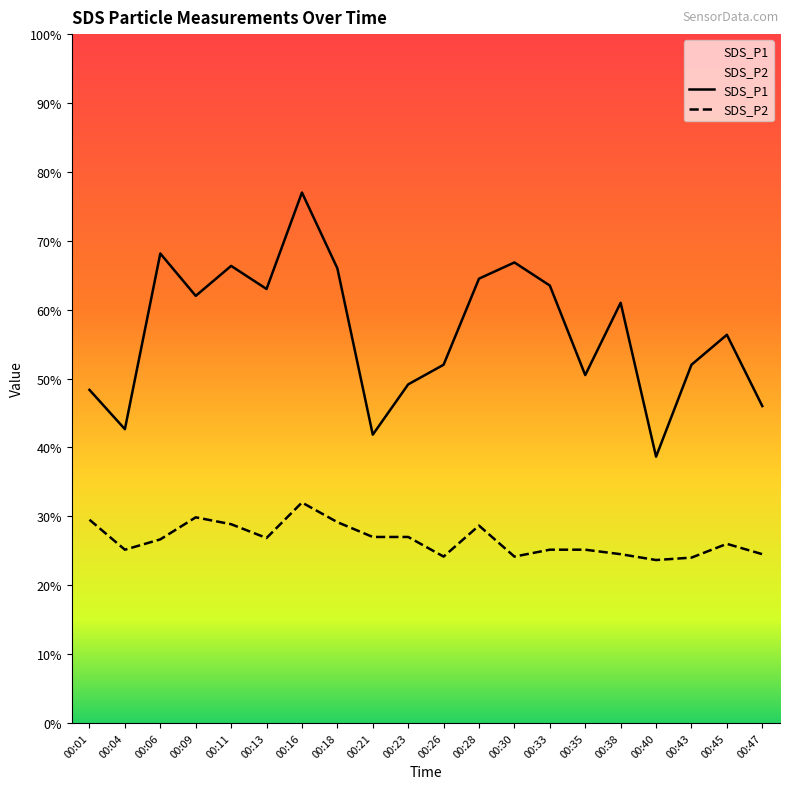

Does the chart display data point markers on the line(s)?

No